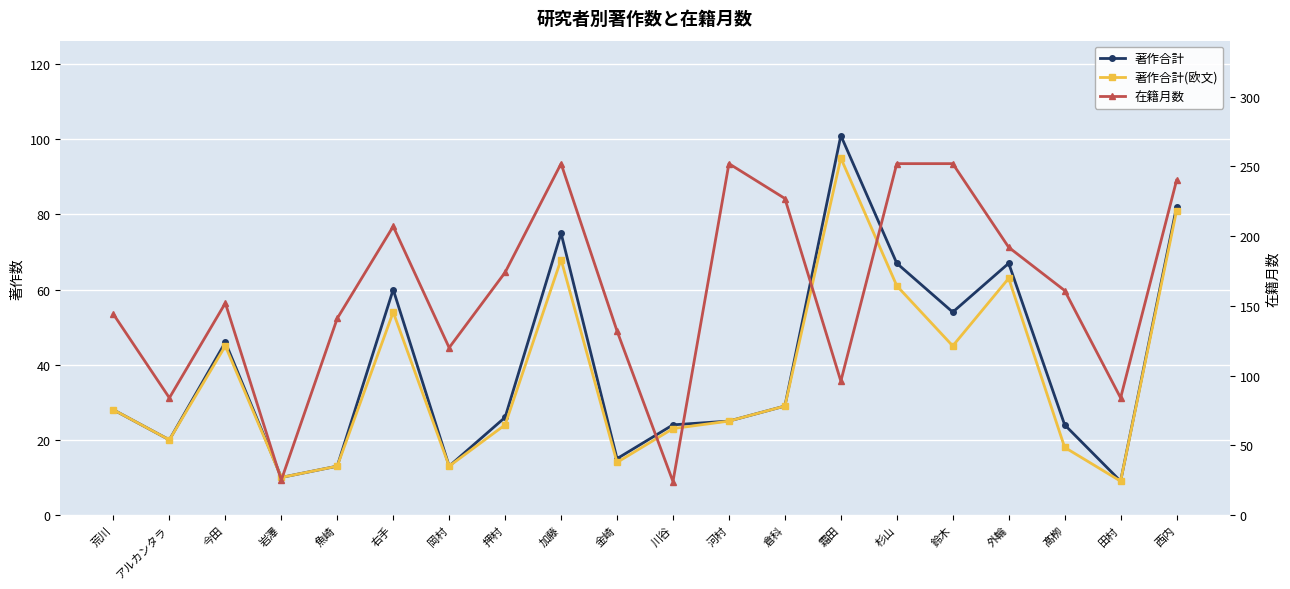

What value does the 著作合計(欧文) series have at 押村, to the nearest 10?

20